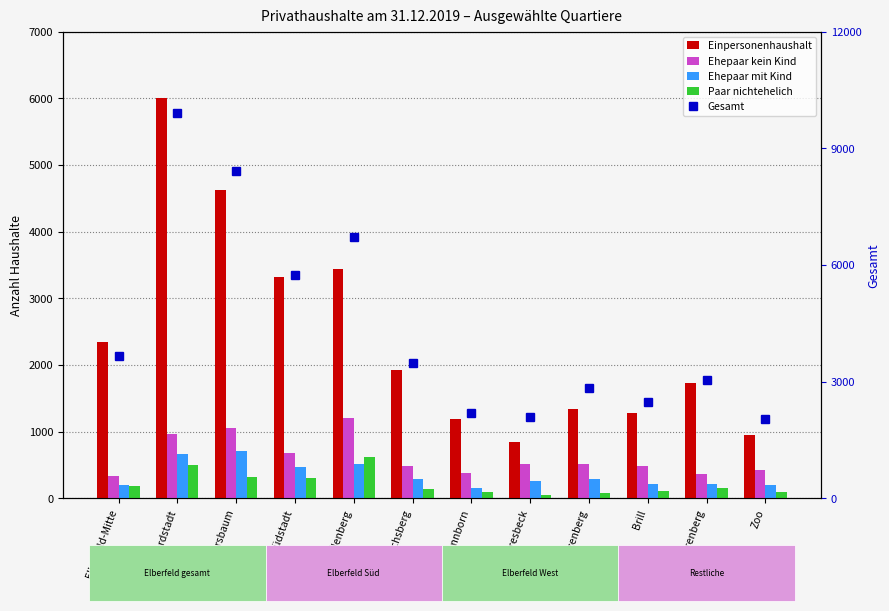

Between Elberfeld-Mitte and Brill, which series saw the biggest shift?

Gesamt